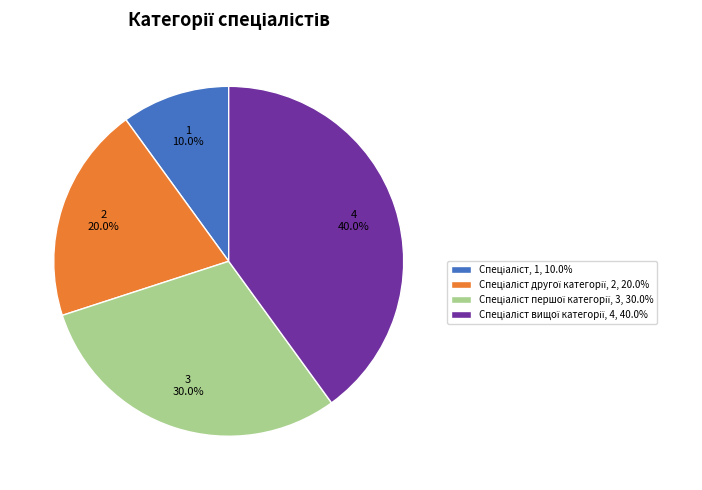

Is there any slice that represents more than half of the pie?

No